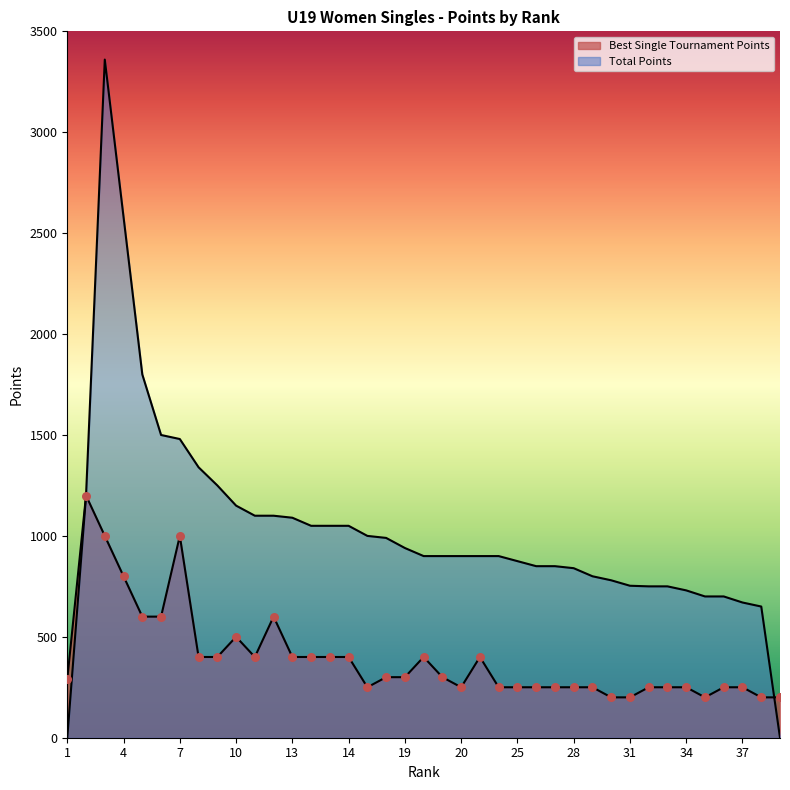

Which series contains the highest Y value?

Points